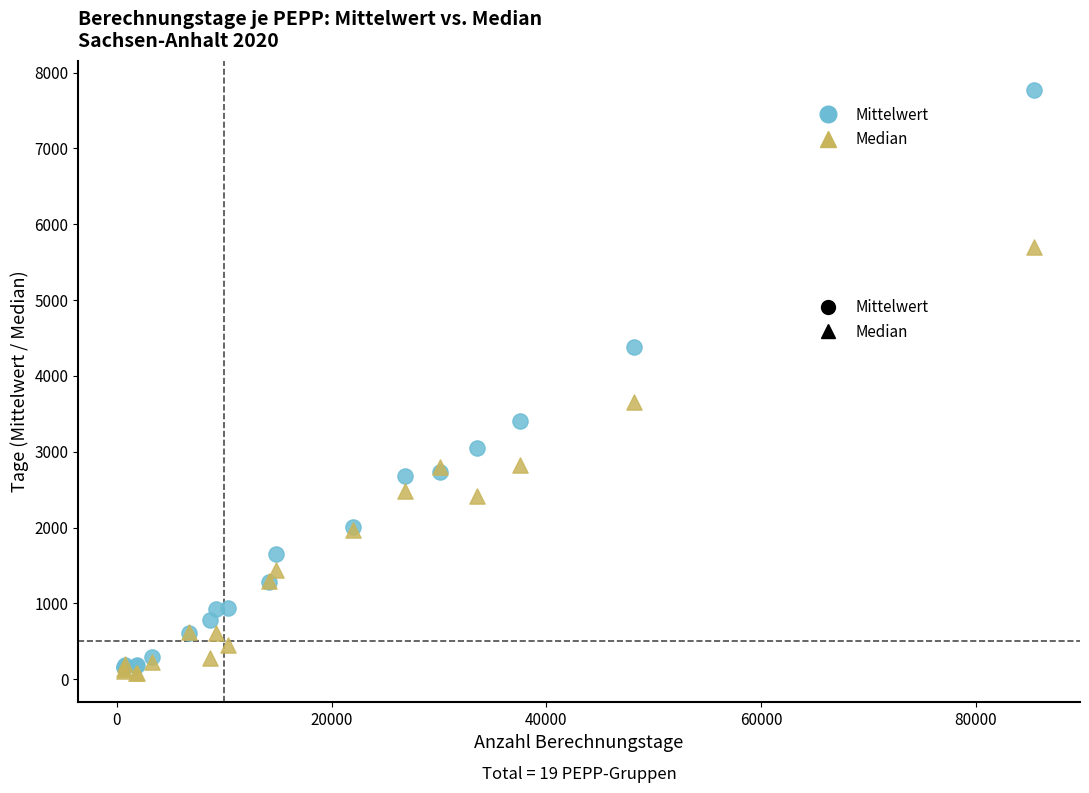

What are all the series names shown in the legend?

Mittelwert, Median